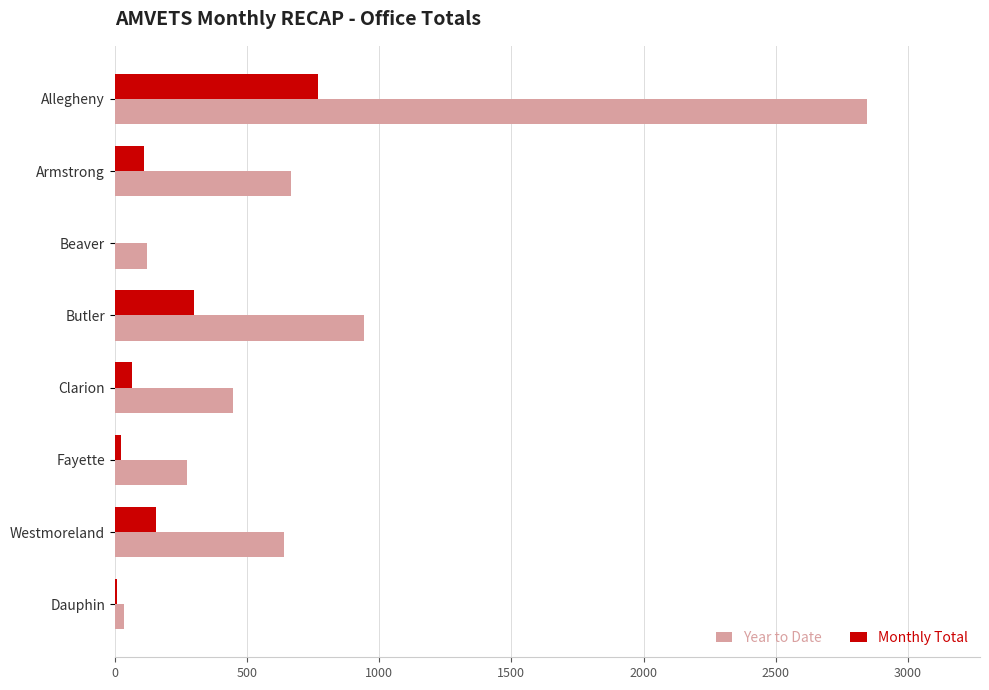

How many data points does each series have?

8